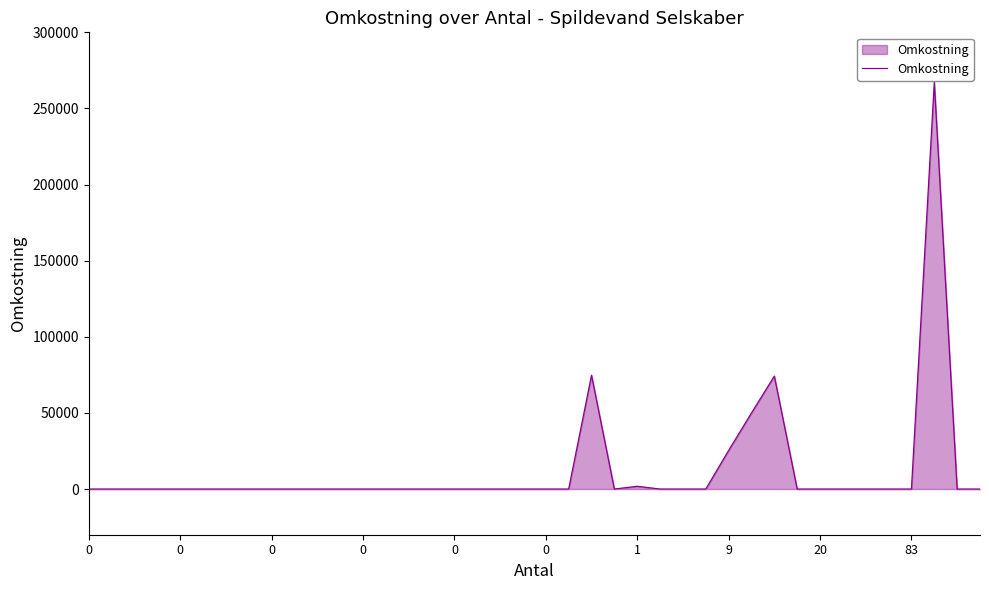

What is the maximum value shown in the chart?

267164.8